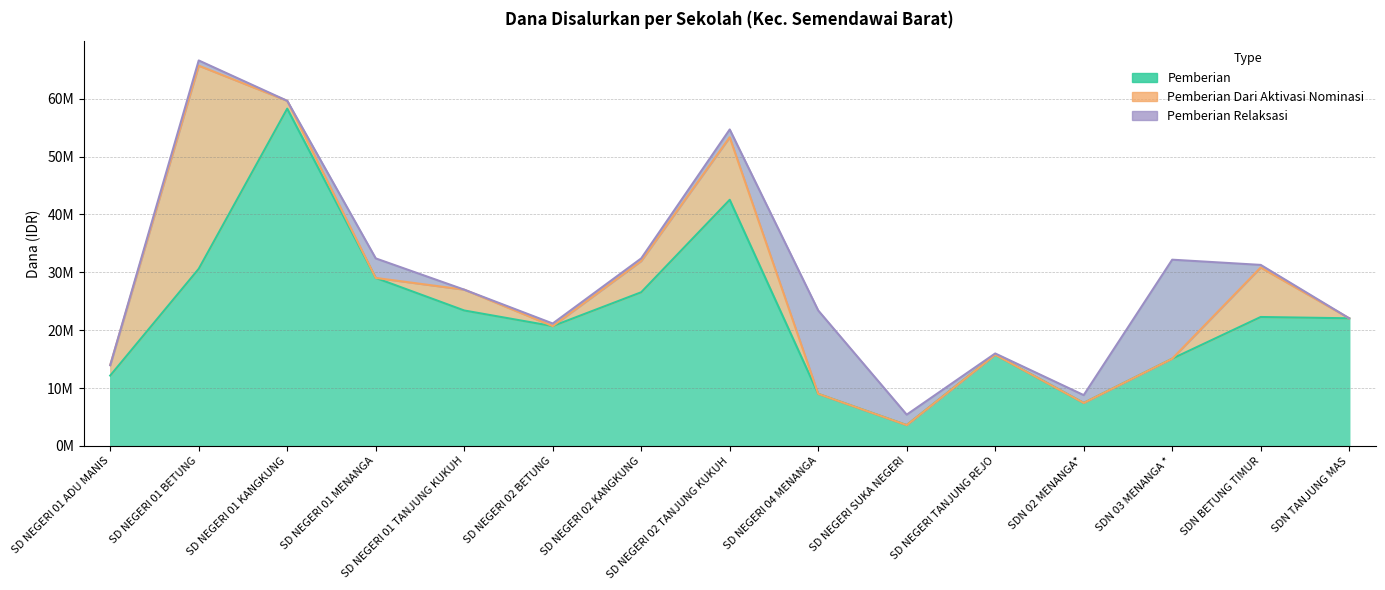

How many distinct data groups are displayed?

3